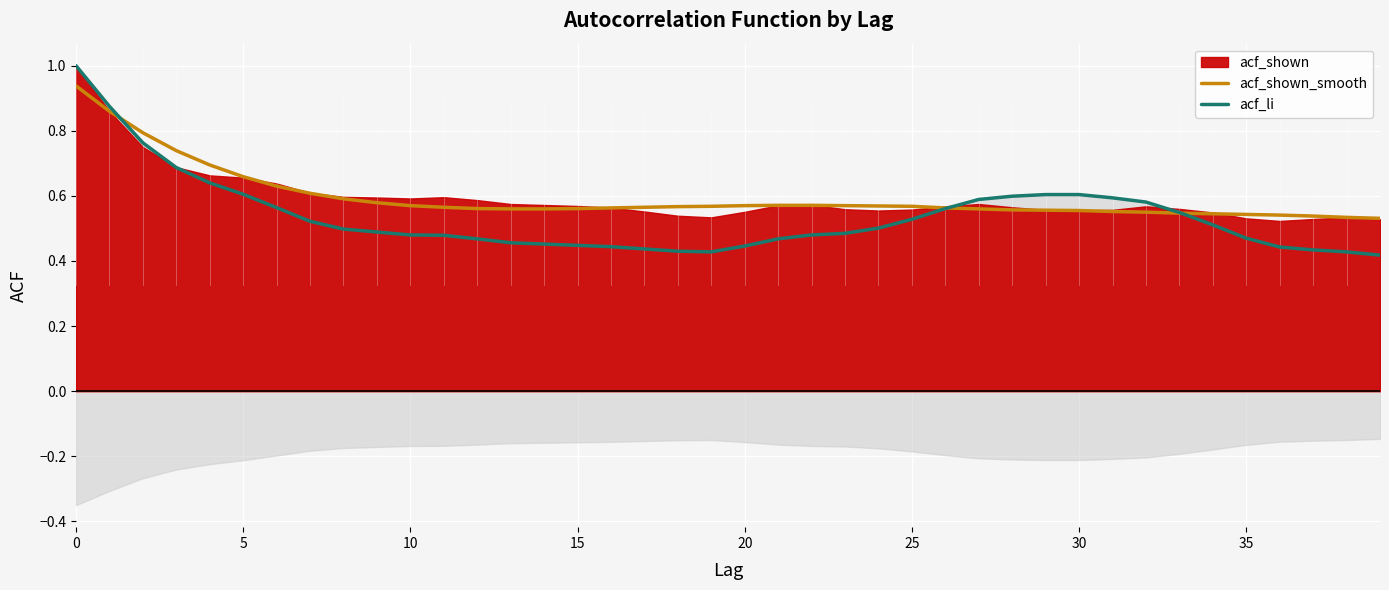

List the series in order of their overall mean, lowest first.

acf_li, acf_shown_smooth